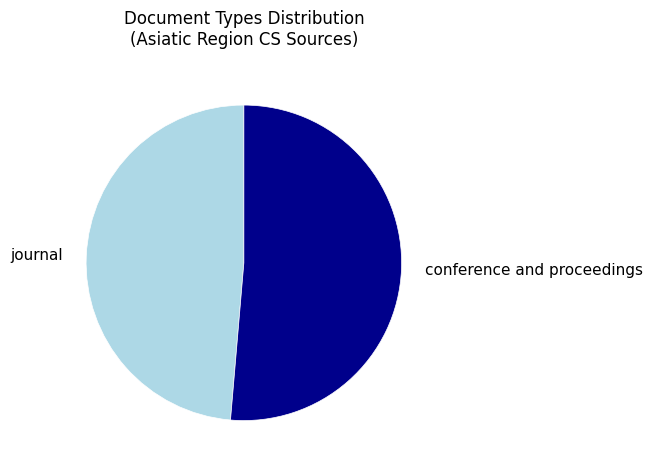

True or false: conference and proceedings accounts for 57% of the total.

False